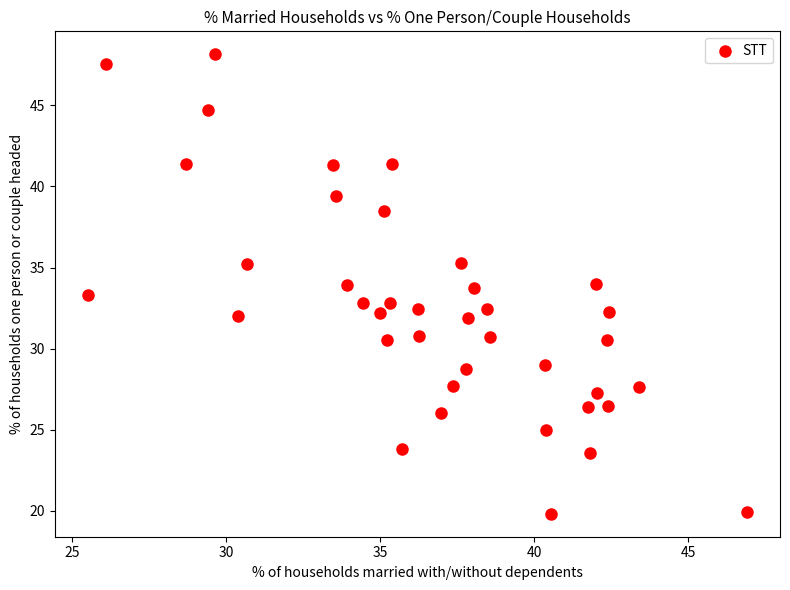

What is the range of X values (max minus min)?

21.4